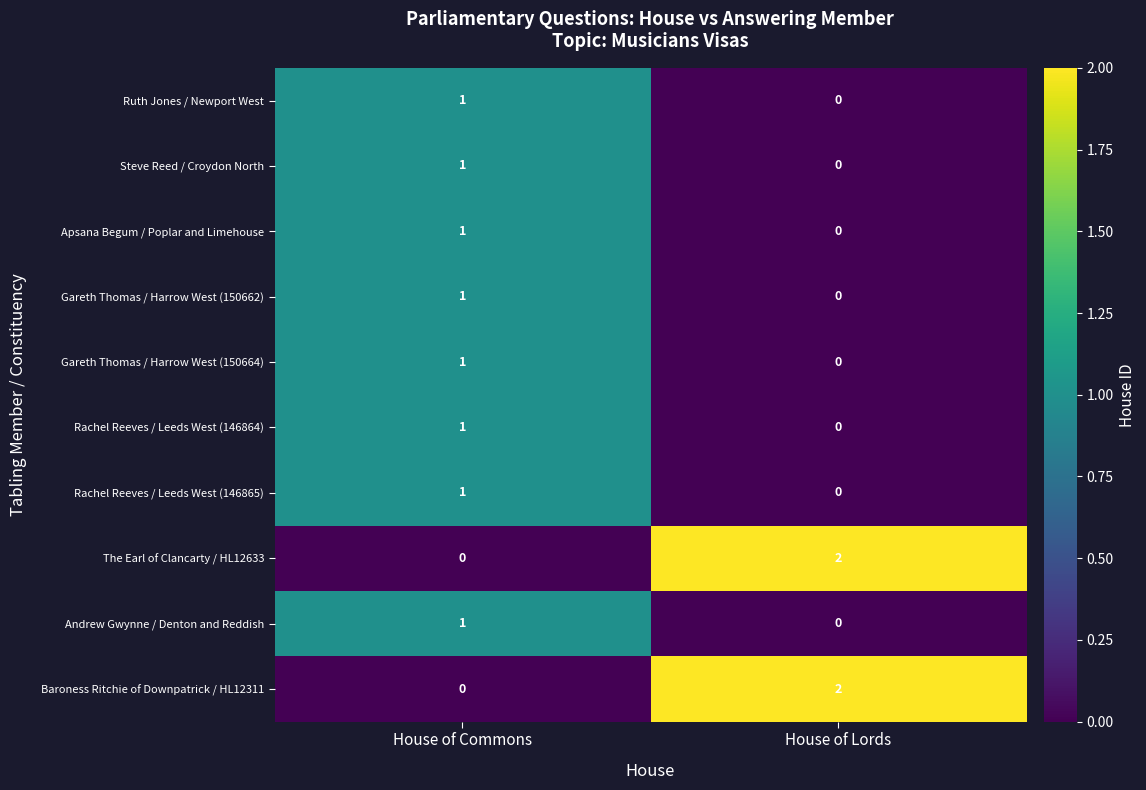

Rank the categories by The Earl of Clancarty / HL12633 value from highest to lowest.

House of Lords, House of Commons